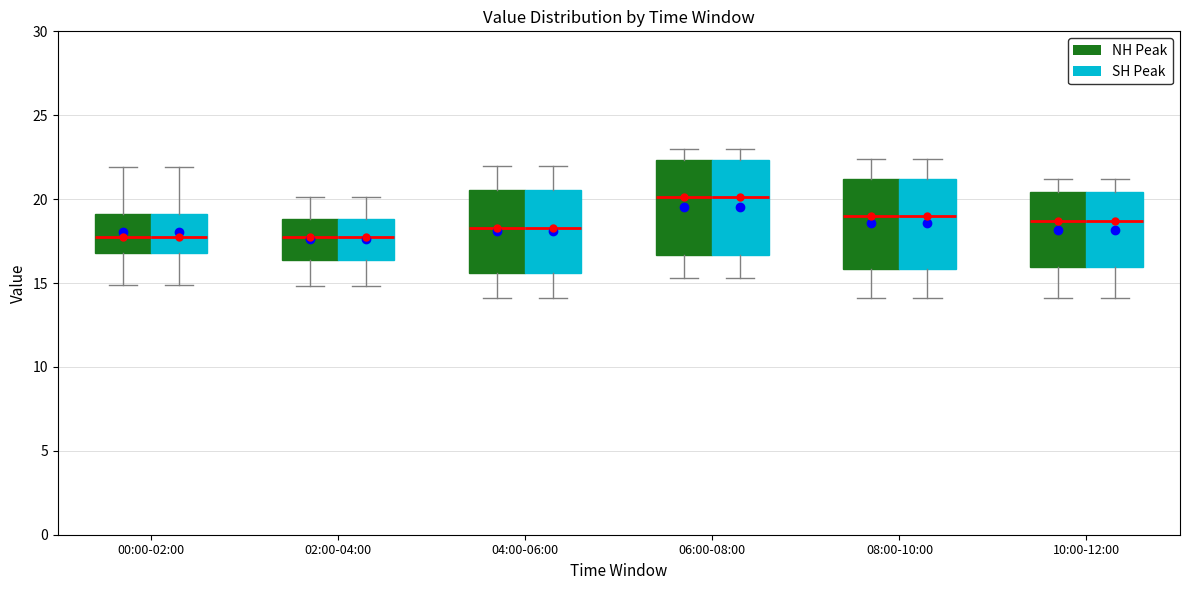

Where does the lower whisker of the box for 00:00-02:00 (SH Peak) end on the y-axis? The values are not printed on the chart, so give them approximately, as read against the axis.

15.0